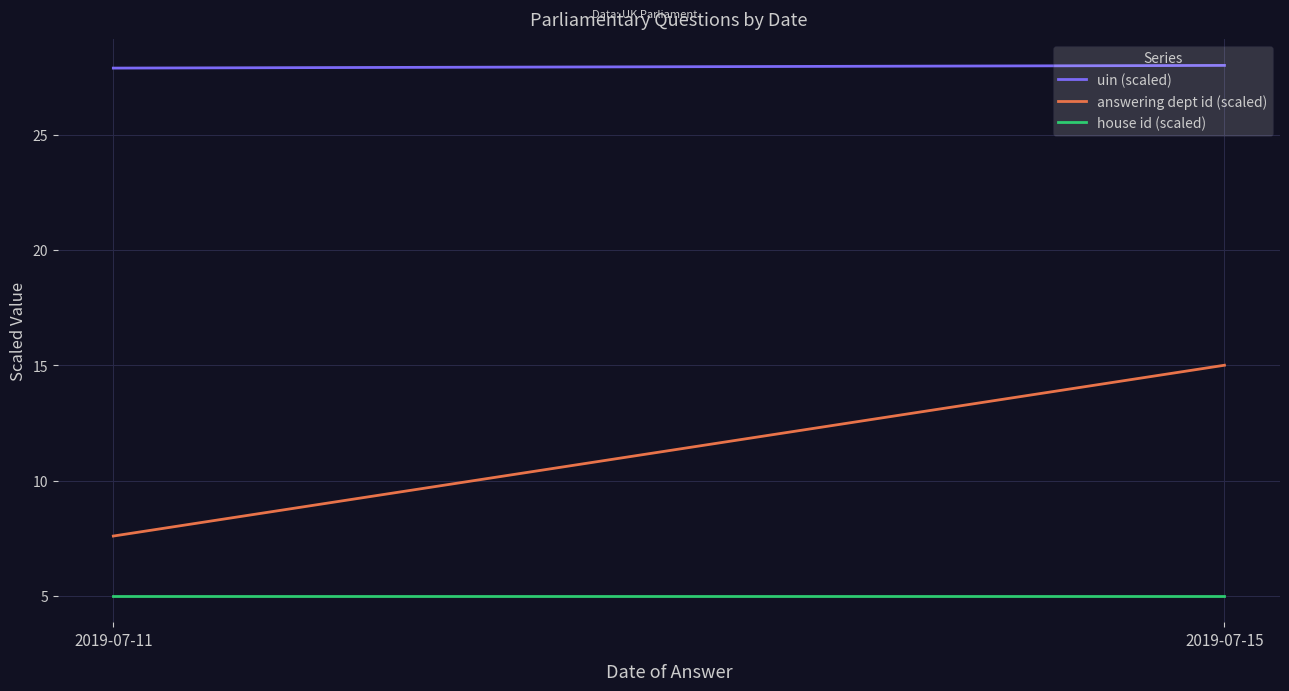

What is the sum of the answering dept id (scaled) values at 2019-07-15 and 2019-07-11?

22.6